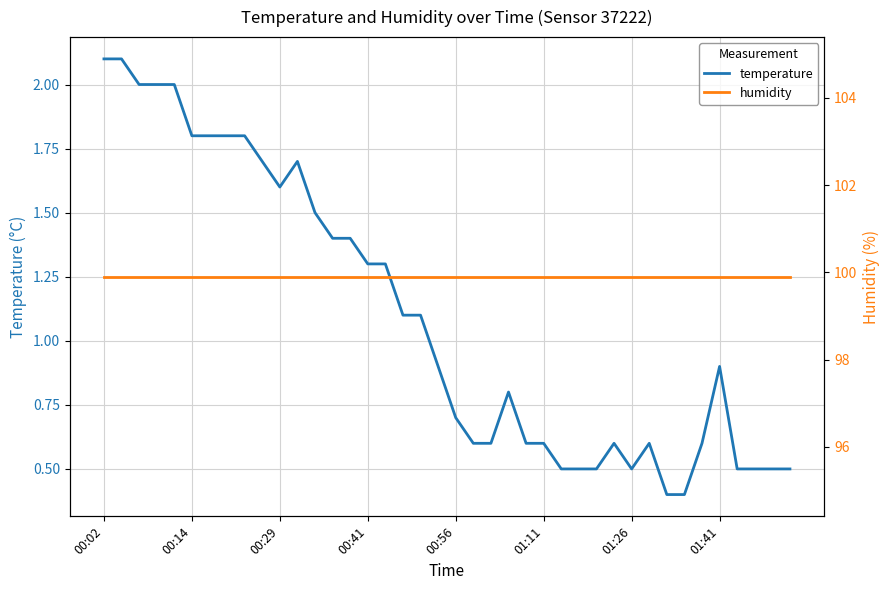

True or false: temperature and humidity intersect in this chart.

False